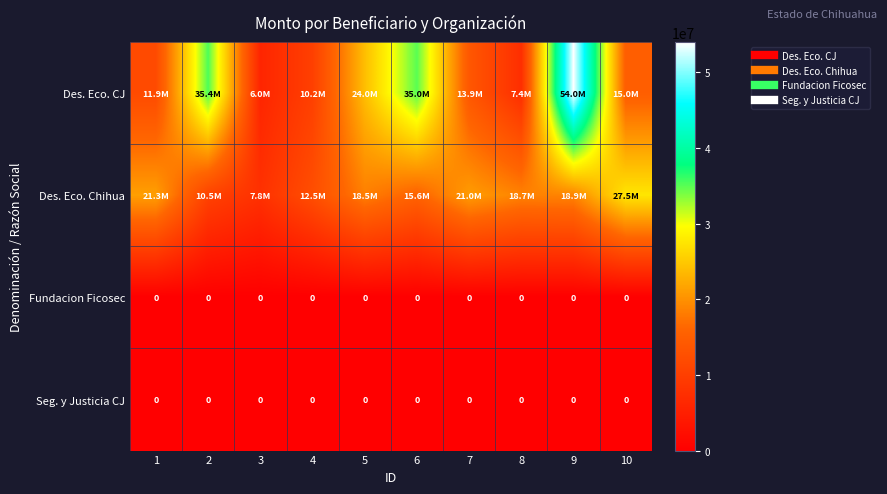

Which category has the highest value in the Des. Eco. CJ series?

9